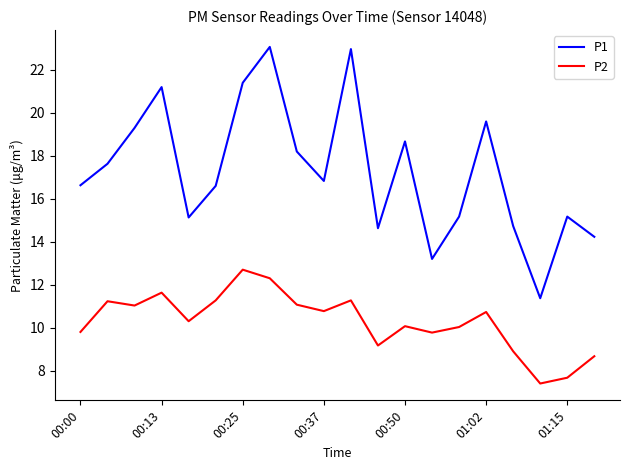

What is the minimum value shown in the chart?

7.4